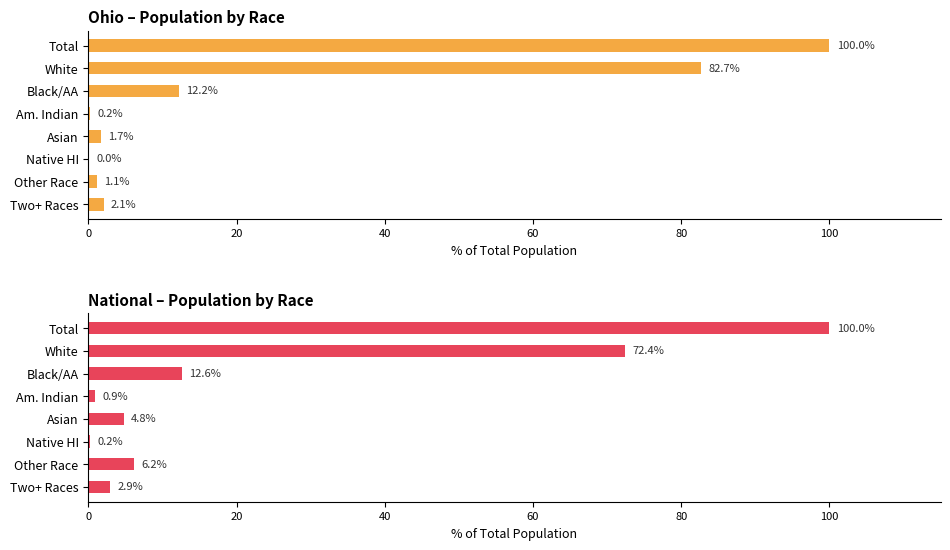

What is the maximum value shown in the chart?

100.0